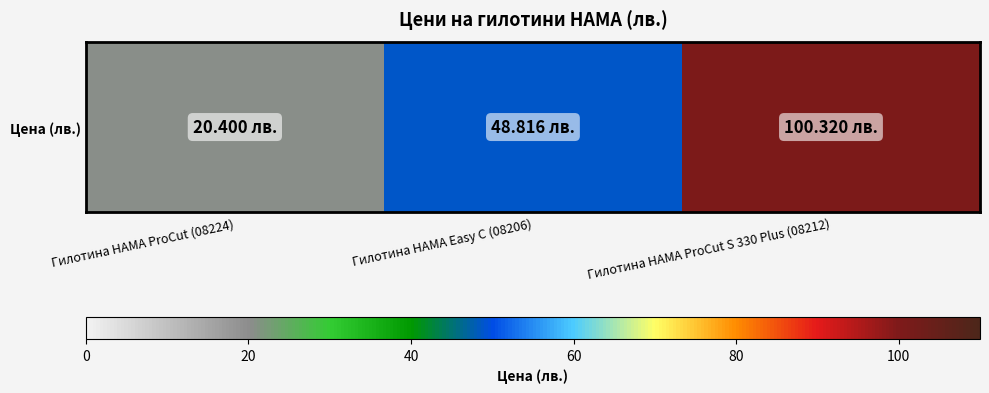

The value at Гилотина HAMA ProCut S 330 Plus (08212) is 30.7. True or false?

False